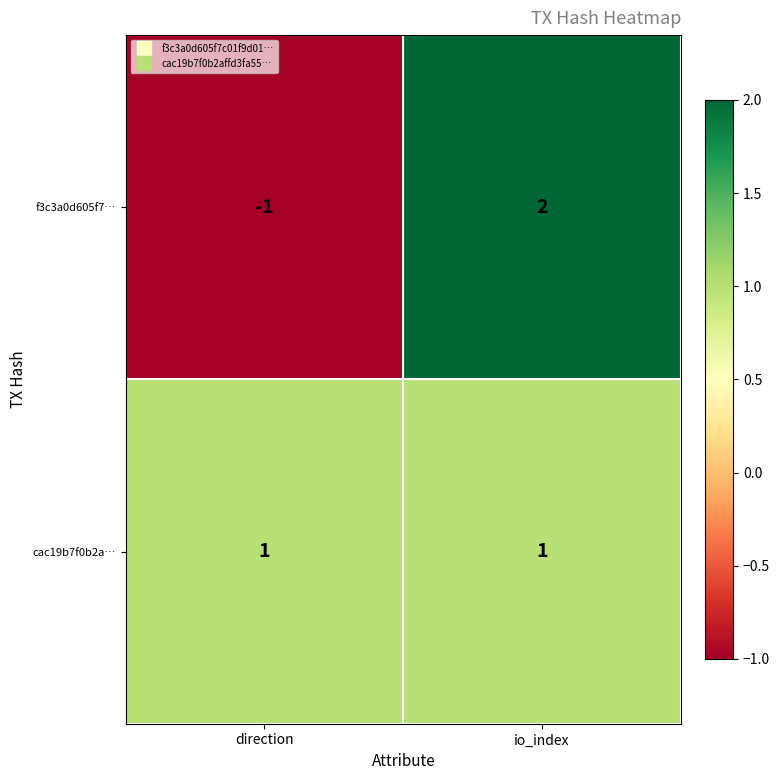

What is the difference between the f3c3a0d605f7… values at io_index and direction?

3